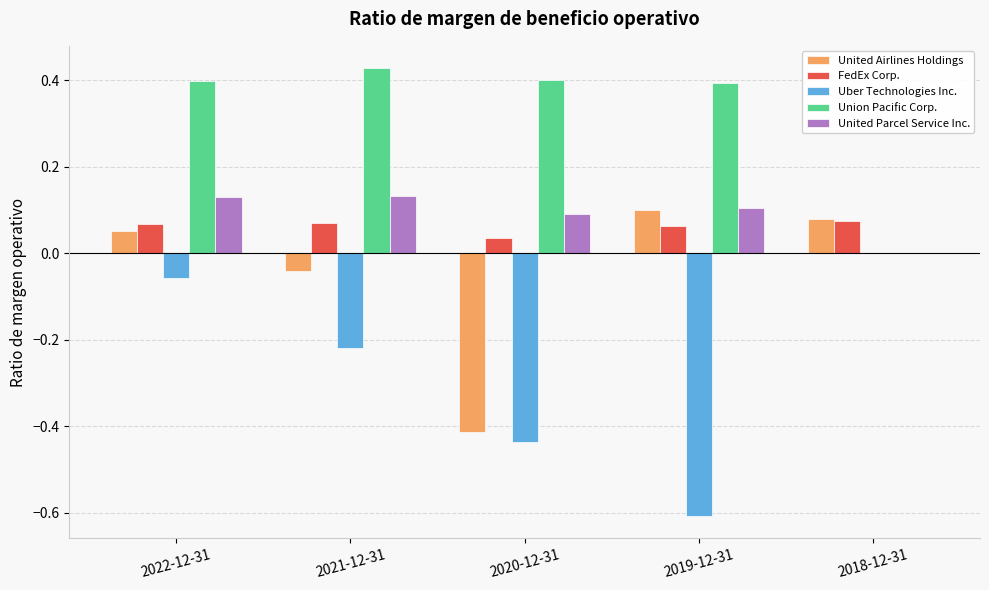

Is it true that Union Pacific Corp. equals 0.6 at 2019-12-31?

False